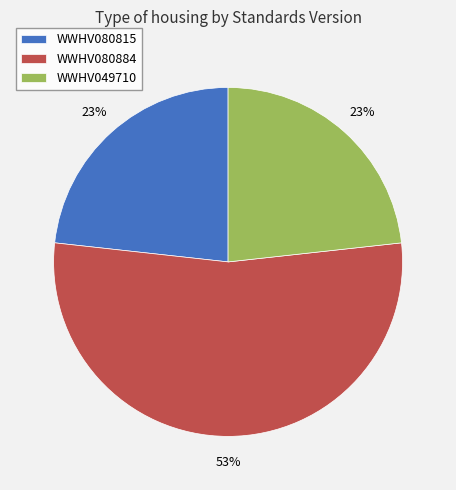

What percentage is the WWHV080815 slice, to the nearest percent?

23%